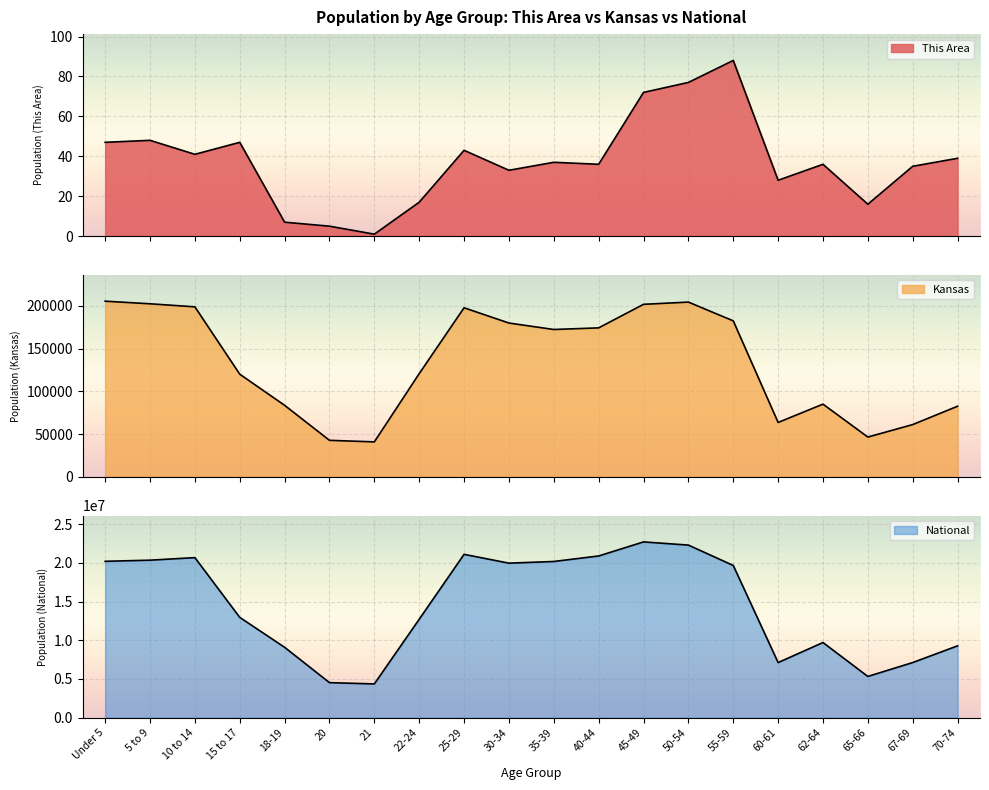

In This Area, how many points are lower than both neighbors (excluding endpoints)?

6